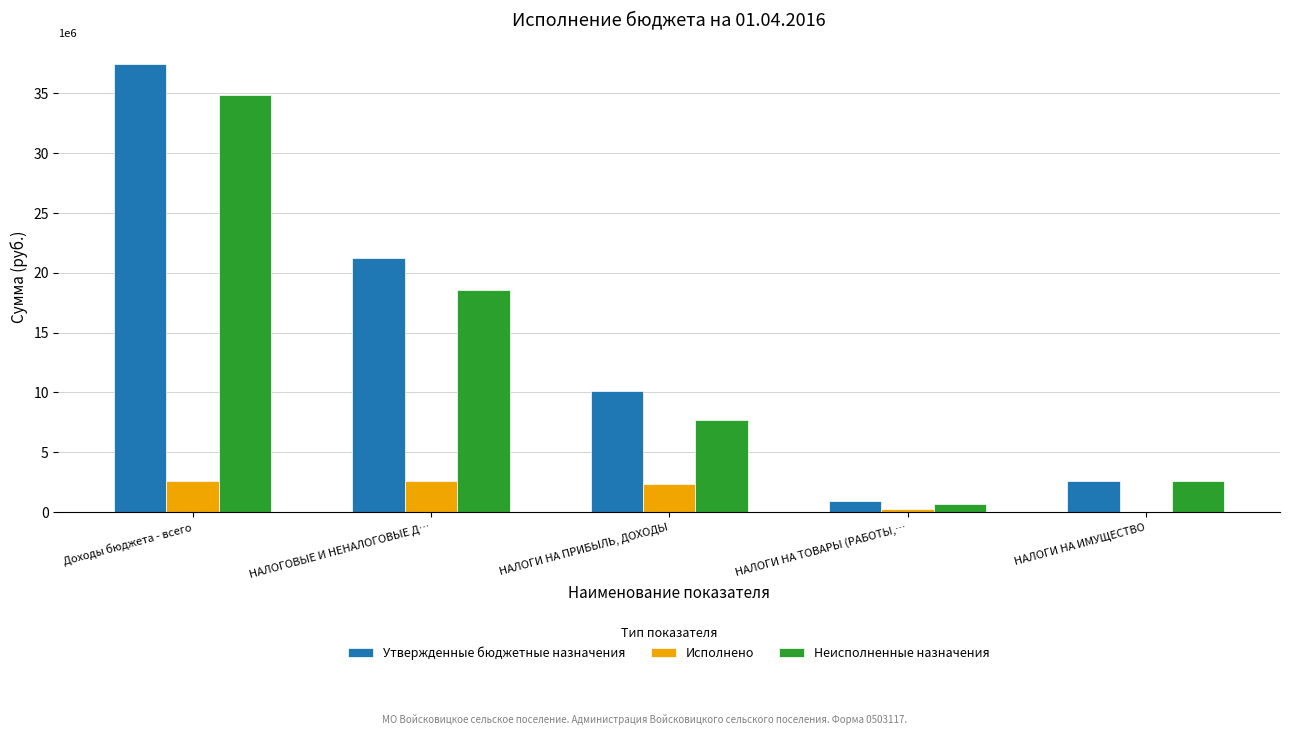

What are all the series names shown in the legend?

Утвержденные бюджетные назначения, Исполнено, Неисполненные назначения